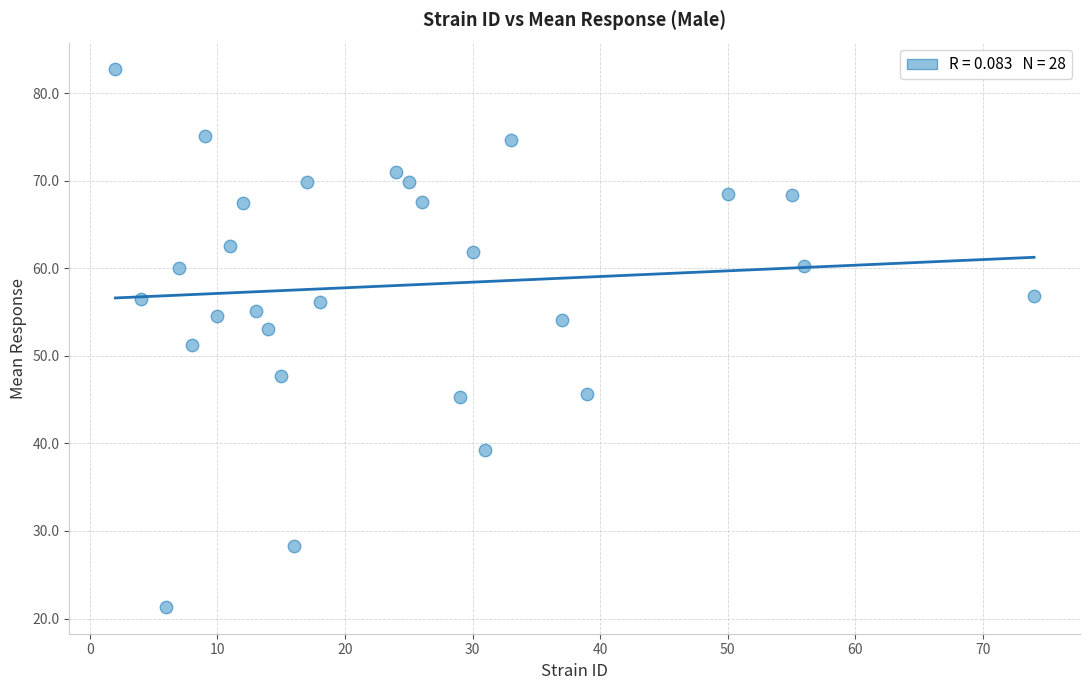

What is the range of X values (max minus min)?

72.0